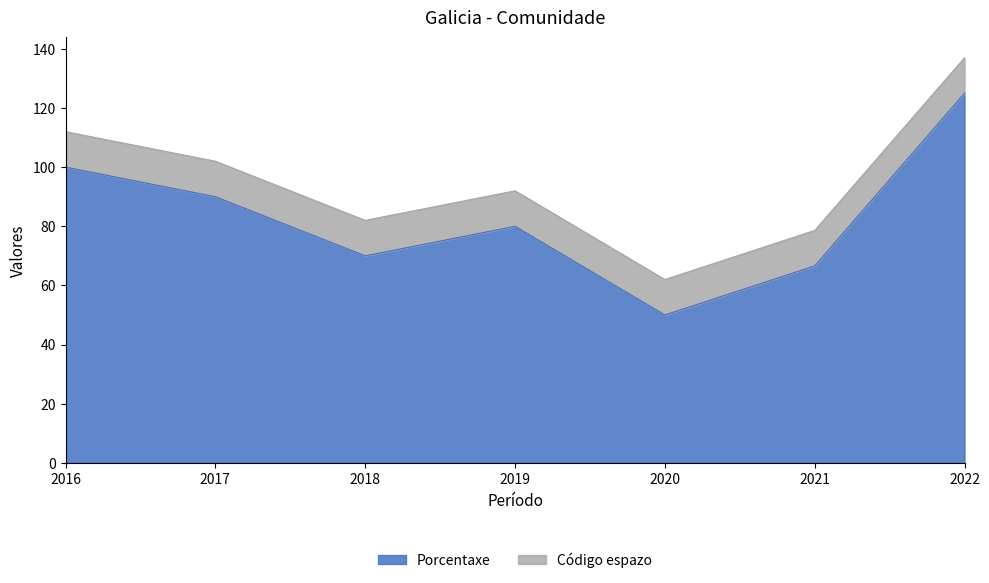

The value at 2019 is 121.1. True or false?

False